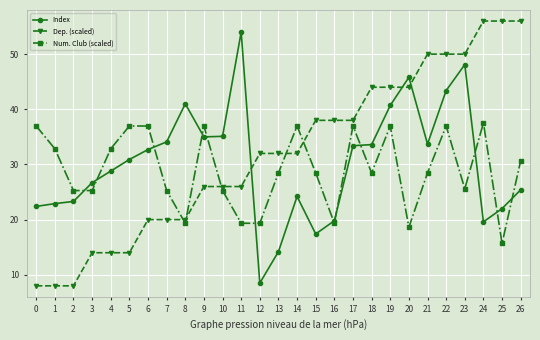

What is the difference between the Dep. (scaled) values at 11 and 25?

30.0